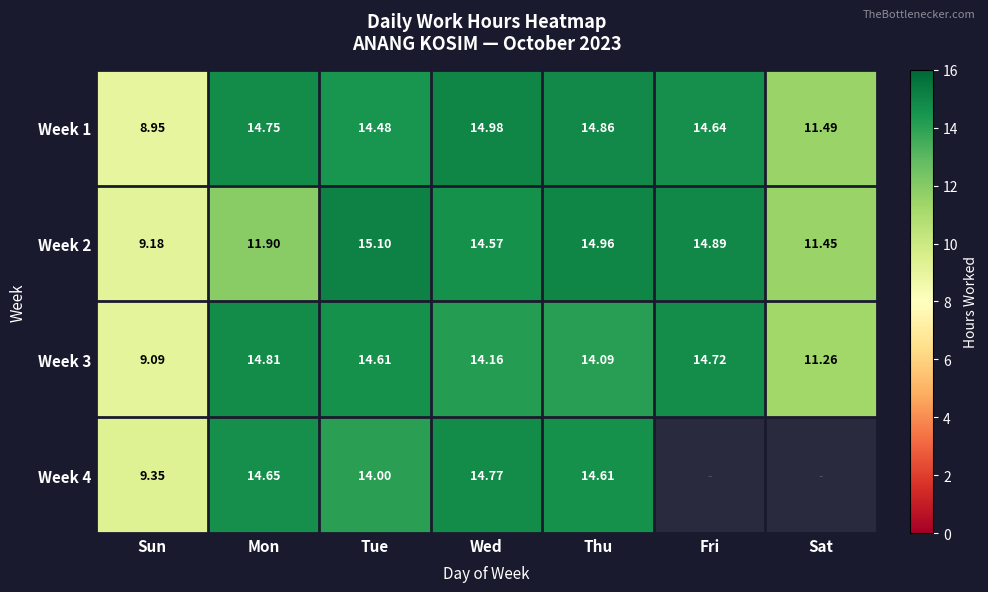

Rank the categories by Week 2 value from lowest to highest.

Sun, Sat, Mon, Wed, Fri, Thu, Tue